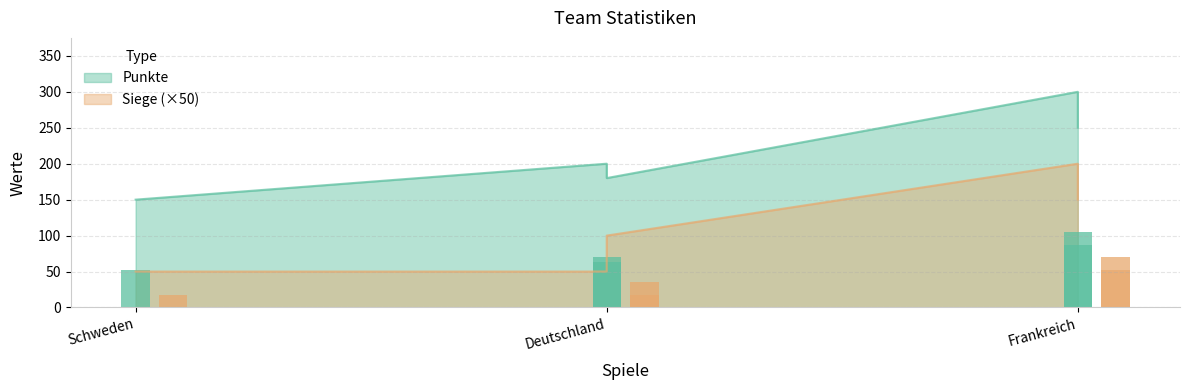

What is the spread (max minus min) of values at Schweden?

149